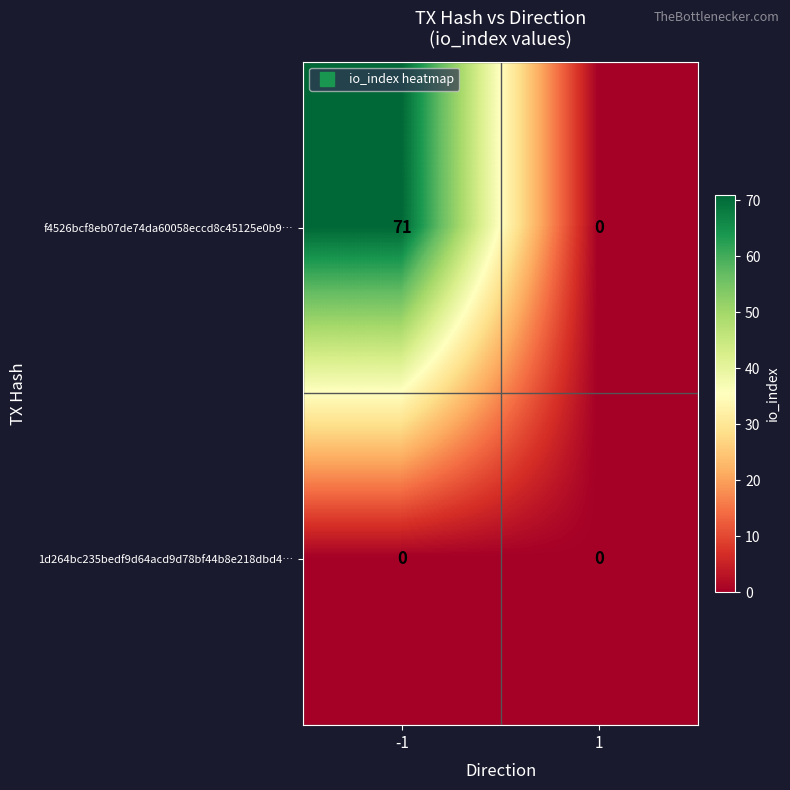

How many data points does each series have?

2